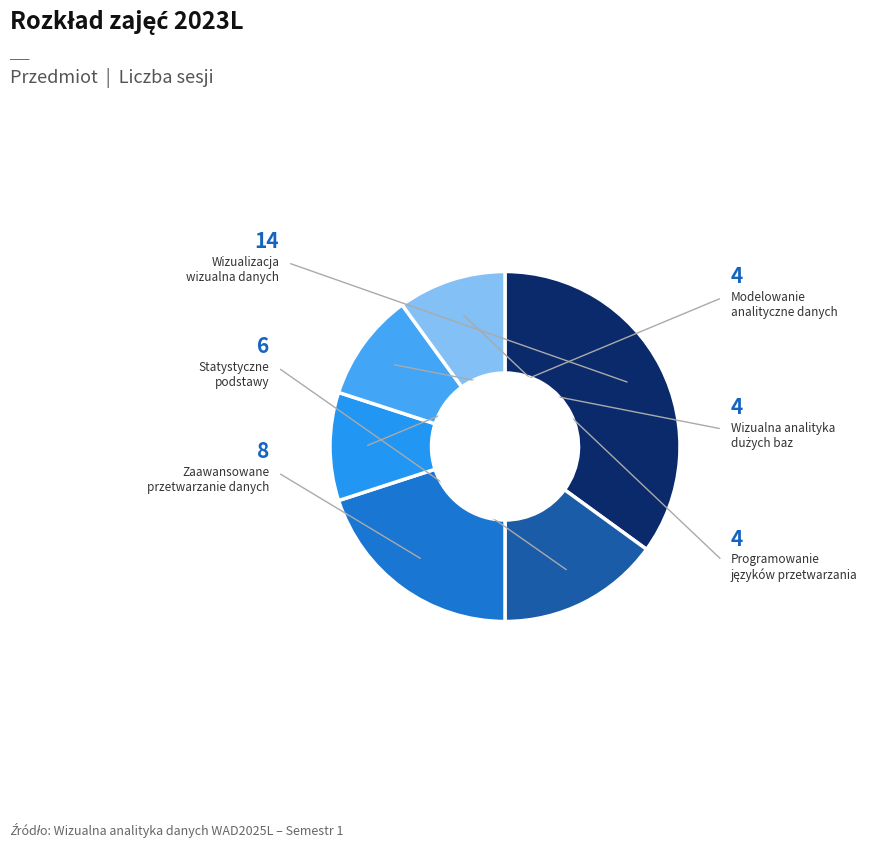

Count the number of slices in the pie.

6